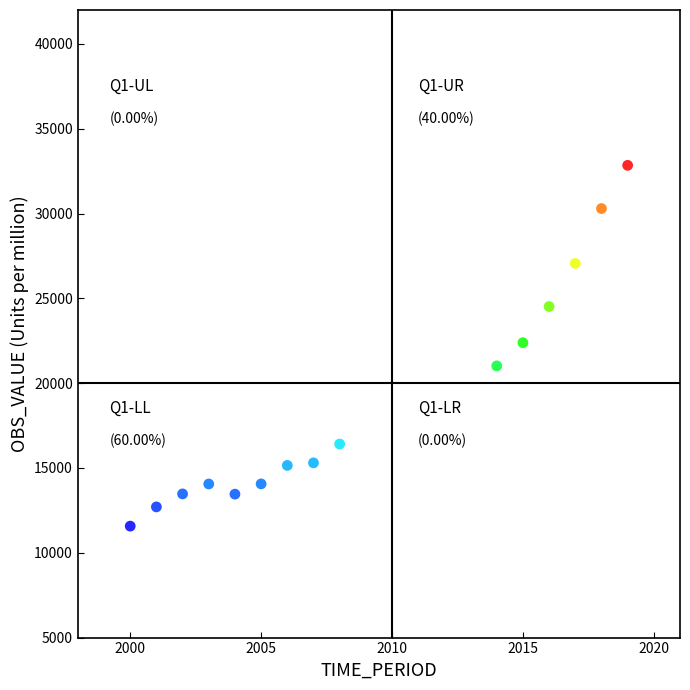

What is the range of X values (max minus min)?

19.0